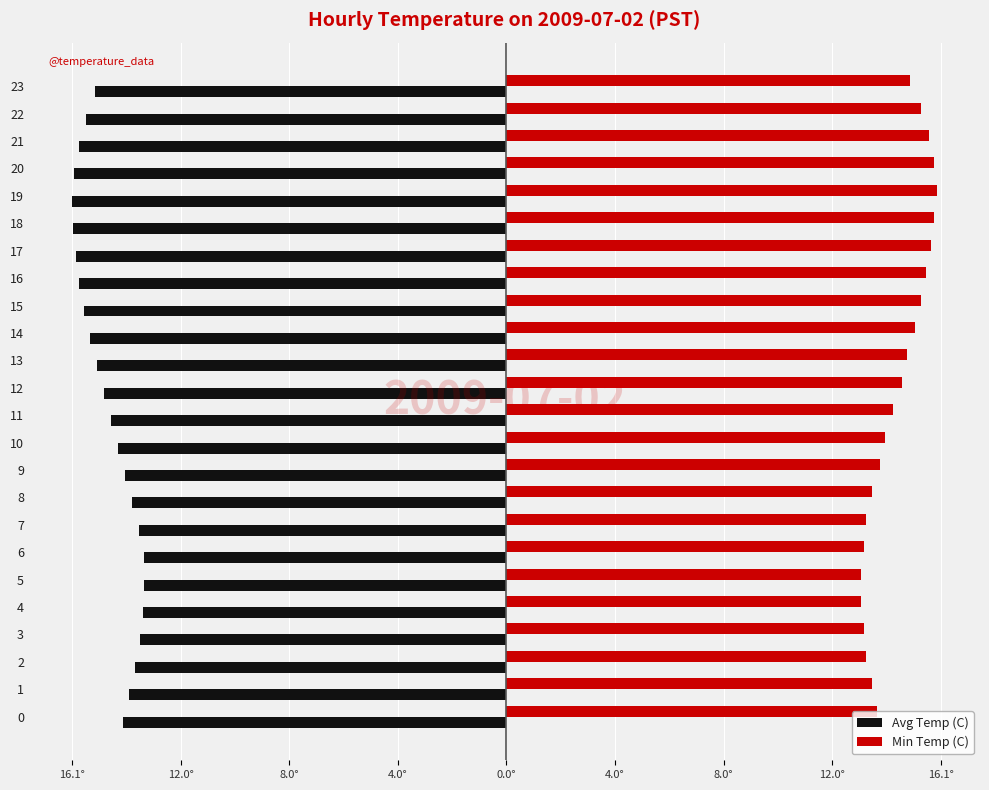

What is the average value of the Min Temp (C) series?

14.4